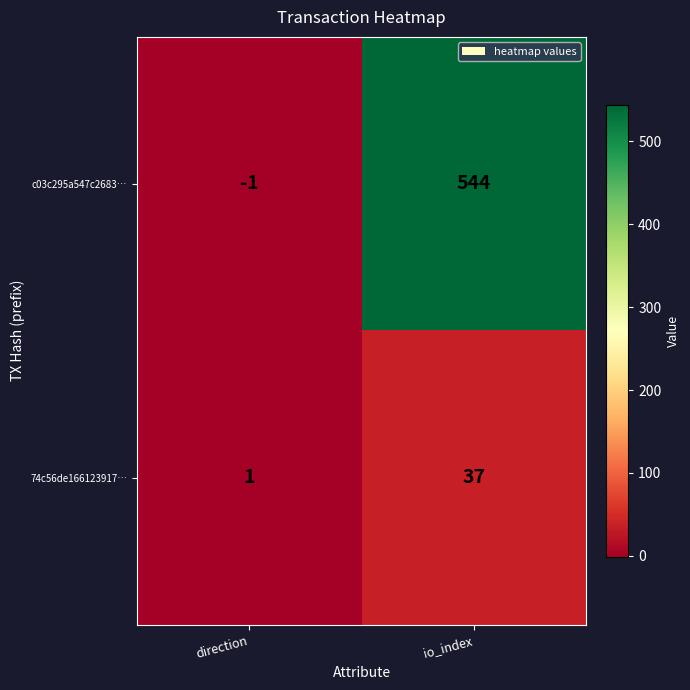

At which category is the sum across all series the highest?

io_index